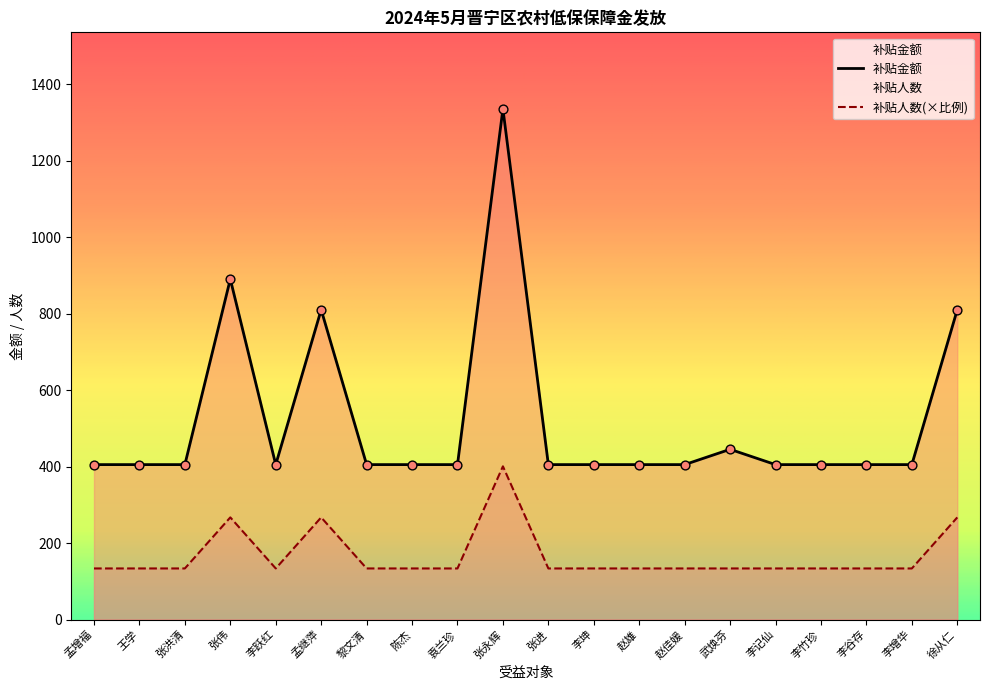

At which category is the sum across all series the highest?

张永辉